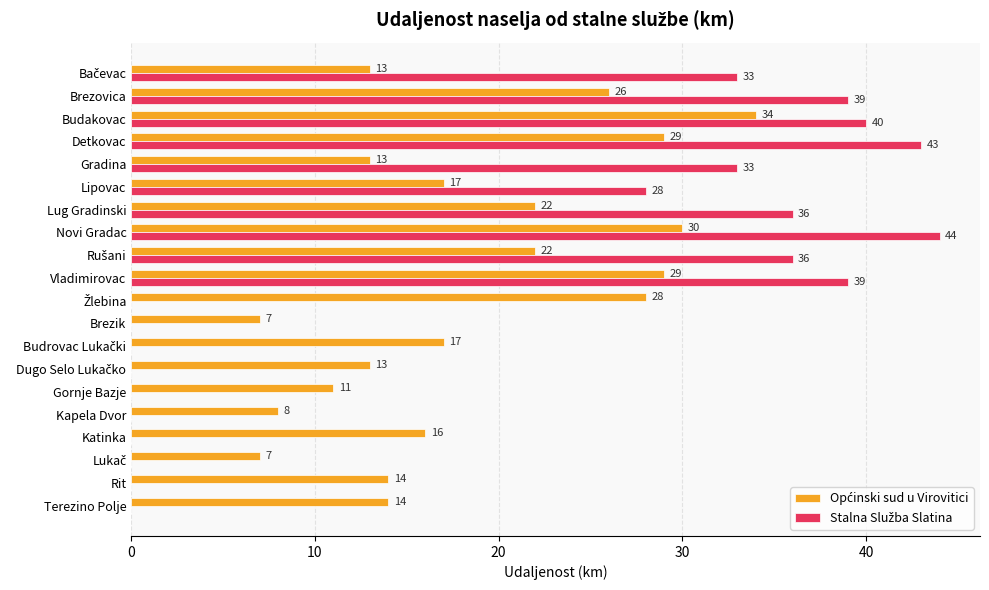

What is the maximum value shown in the chart?

44